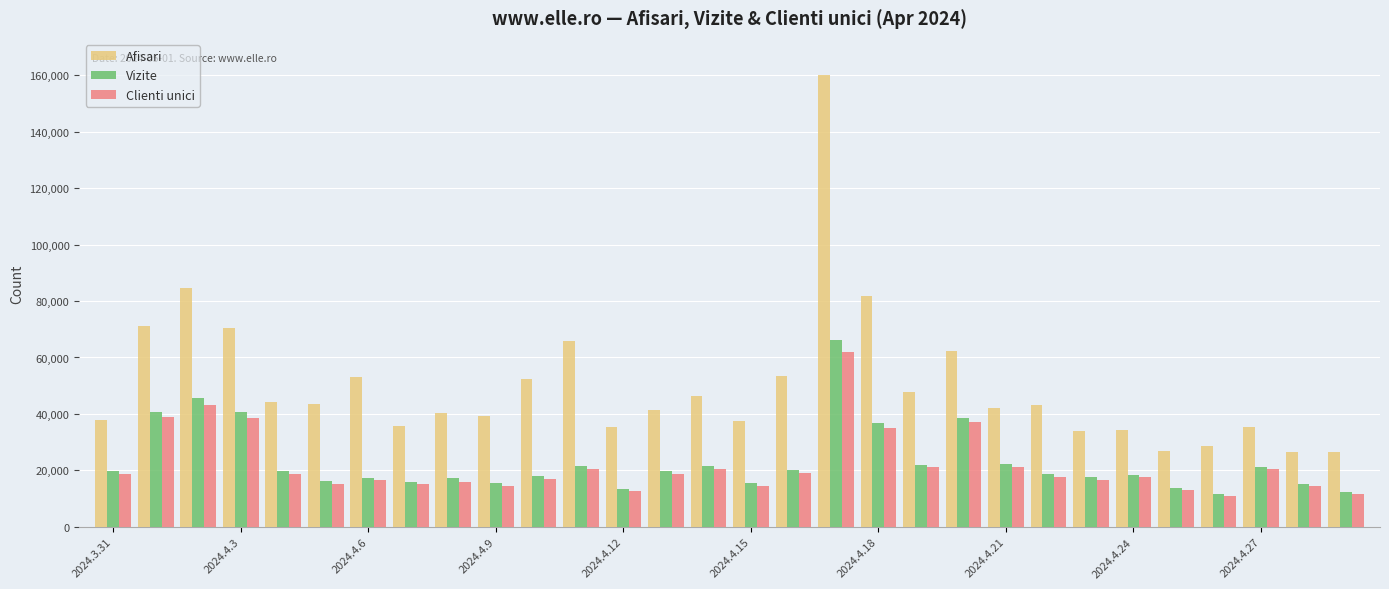

Which series has the largest range (max minus min)?

Afisari